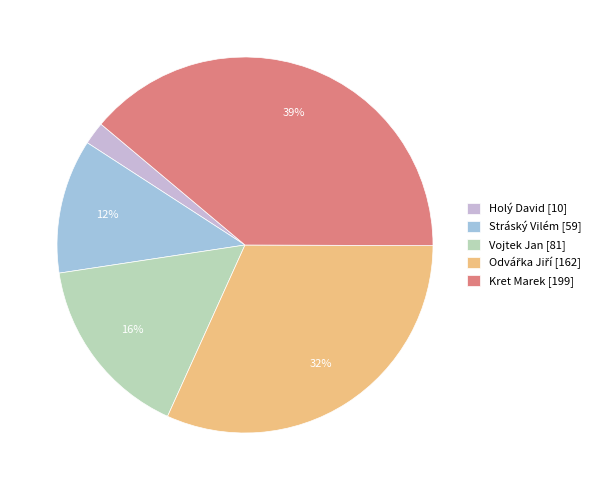

True or false: Vojtek Jan [81] accounts for 16% of the total.

True